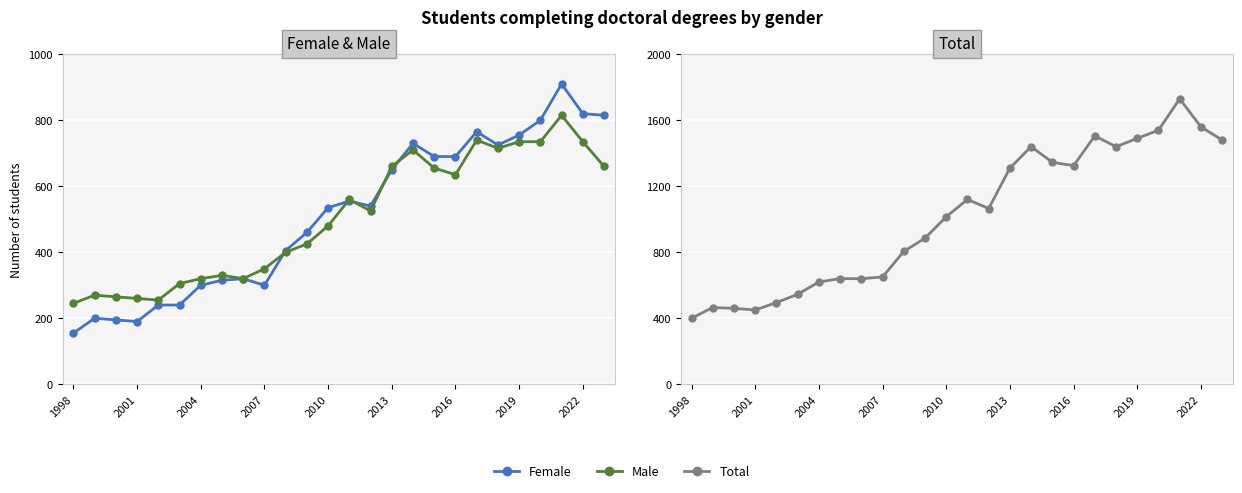

The value of Male at 2001 is 383. True or false?

False